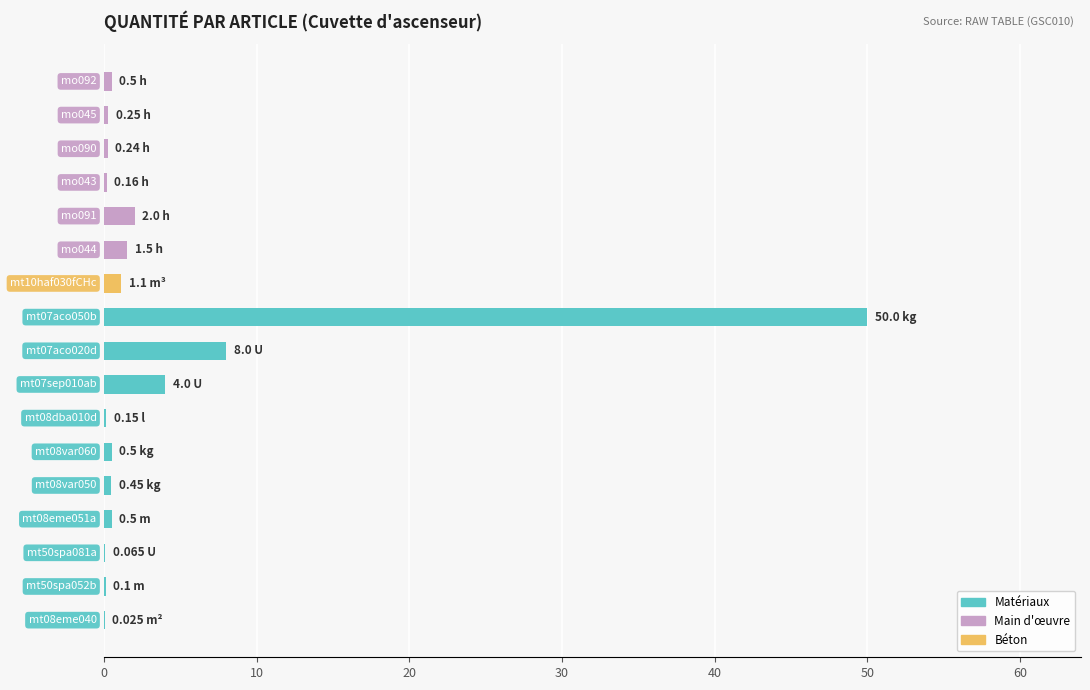

What is the sum of all values?

69.5